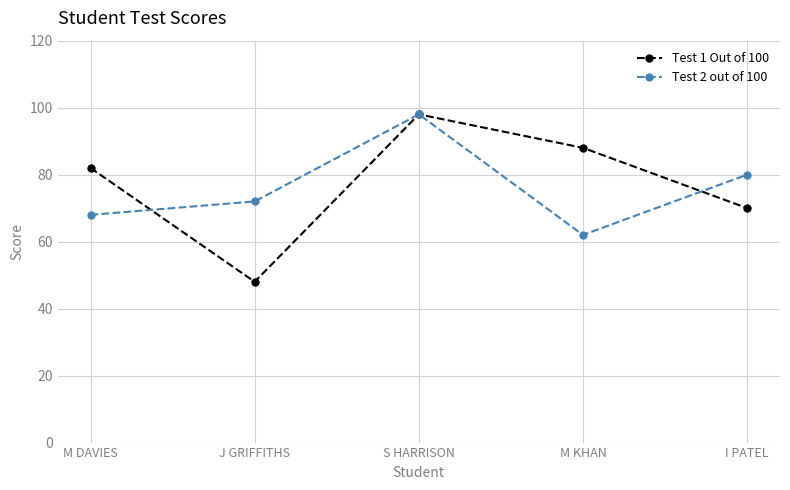

What is the difference between the maximum and minimum values in the Test 1 Out of 100 series?

50